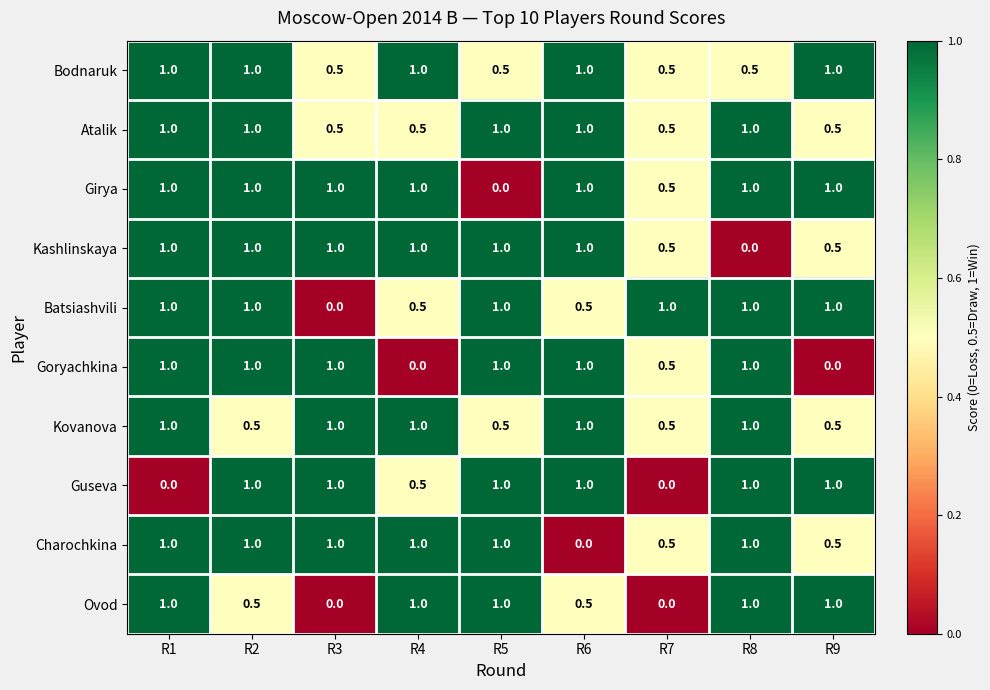

Between R6 and R7, which series saw the biggest shift?

Guseva